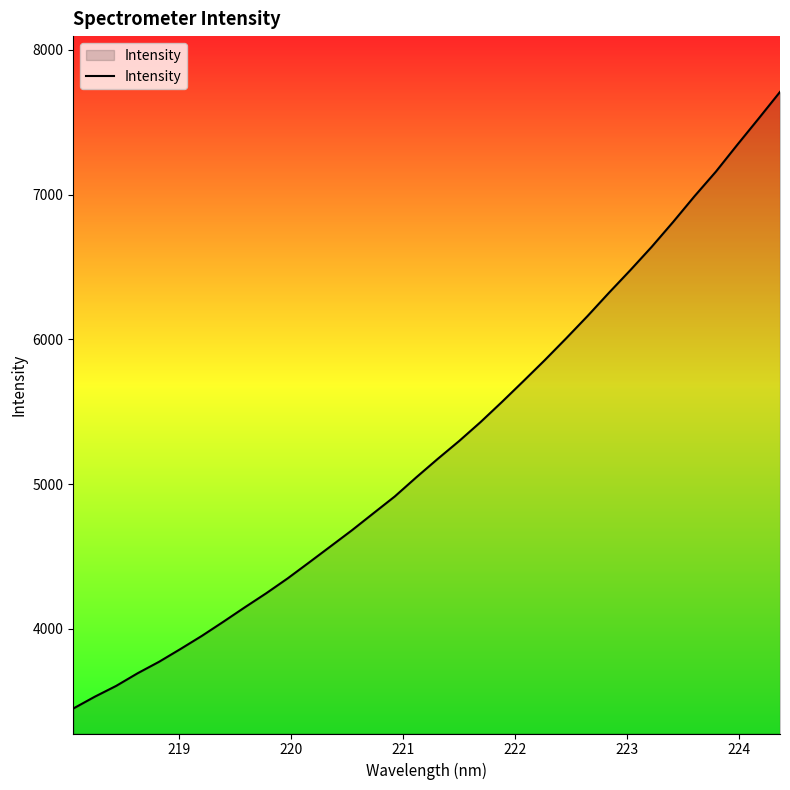

What is the smallest value displayed?

3450.0